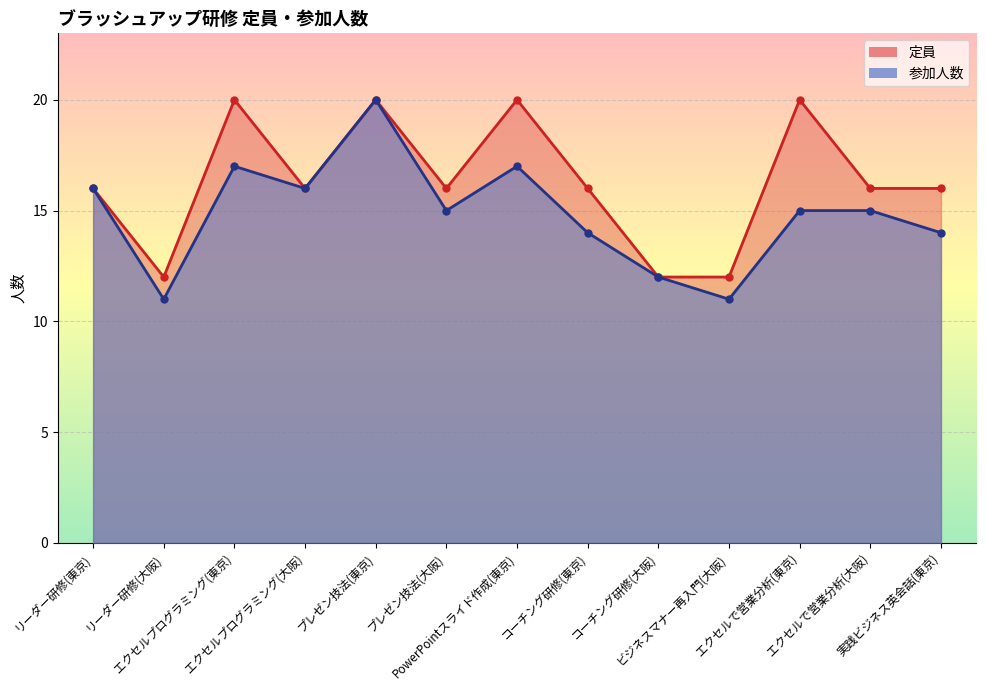

What is the label of the 6th point from the left?

プレゼン技法(大阪)